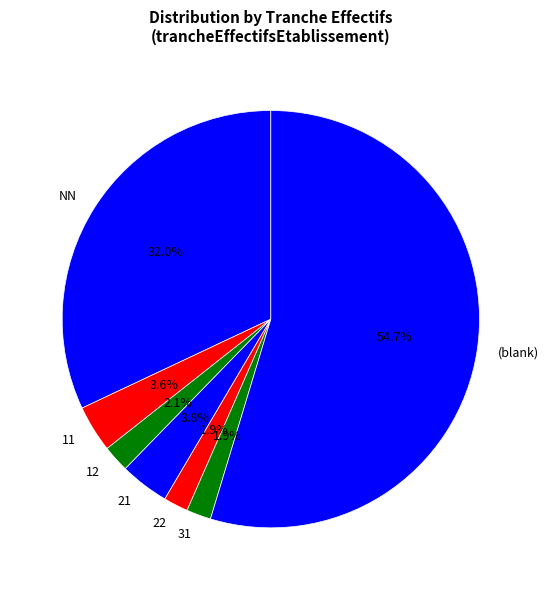

What percentage is NOT represented by NN?

68.0%